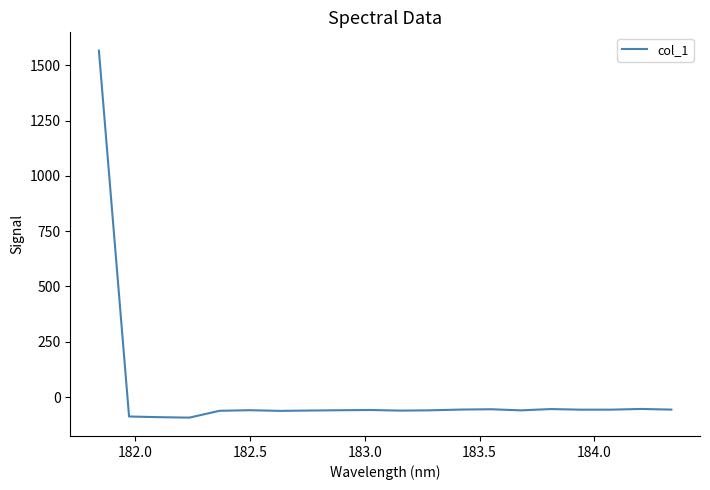

What is the difference between the maximum and minimum values?

1658.6